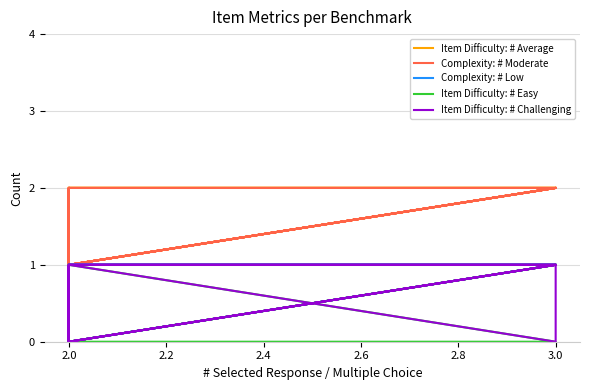

Is it true that Complexity: # Low equals 1 at 2.0?

False